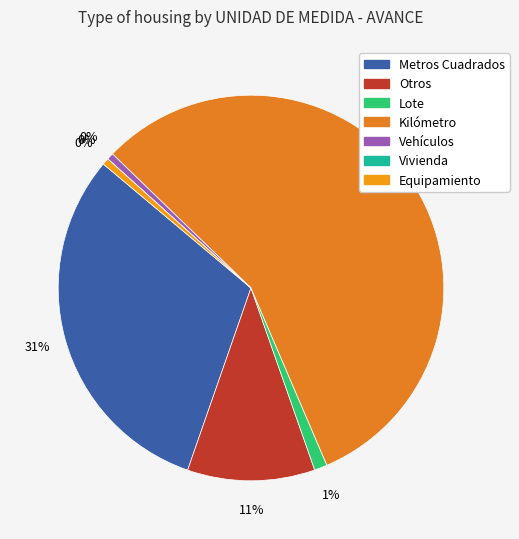

Does Metros Cuadrados represent more than half of the total?

No